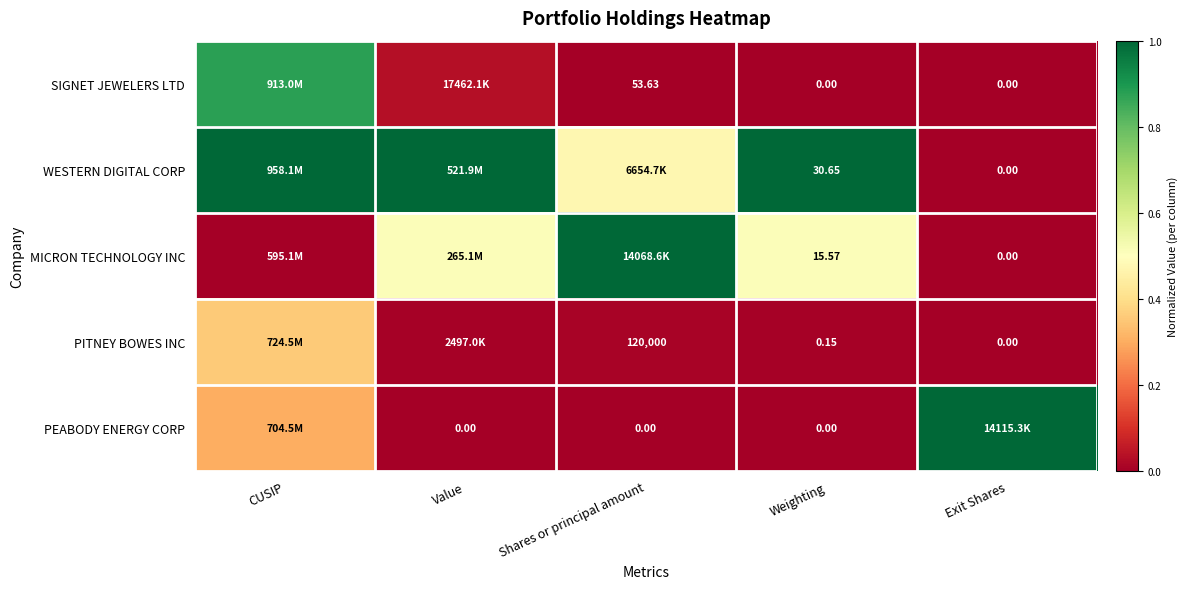

What is the difference between the PEABODY ENERGY CORP values at CUSIP and Exit Shares?

0.7